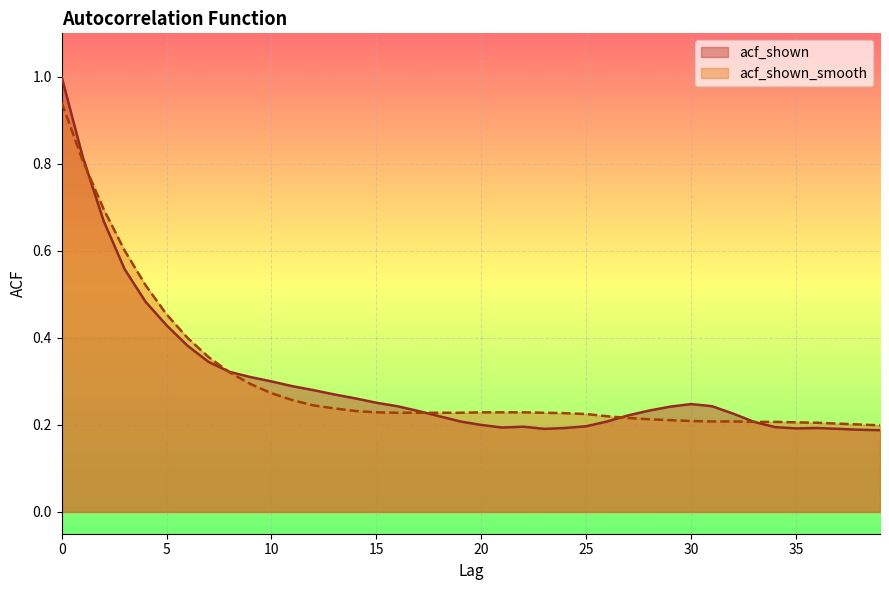

At how many categories does at least one series exceed 0?

40